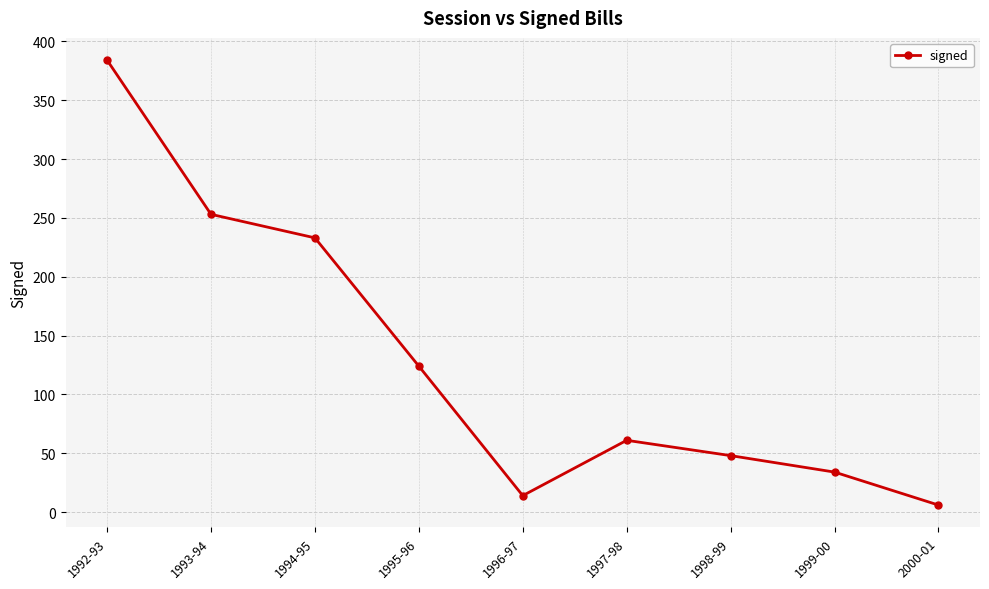

Where is the first local maximum?

1997-98